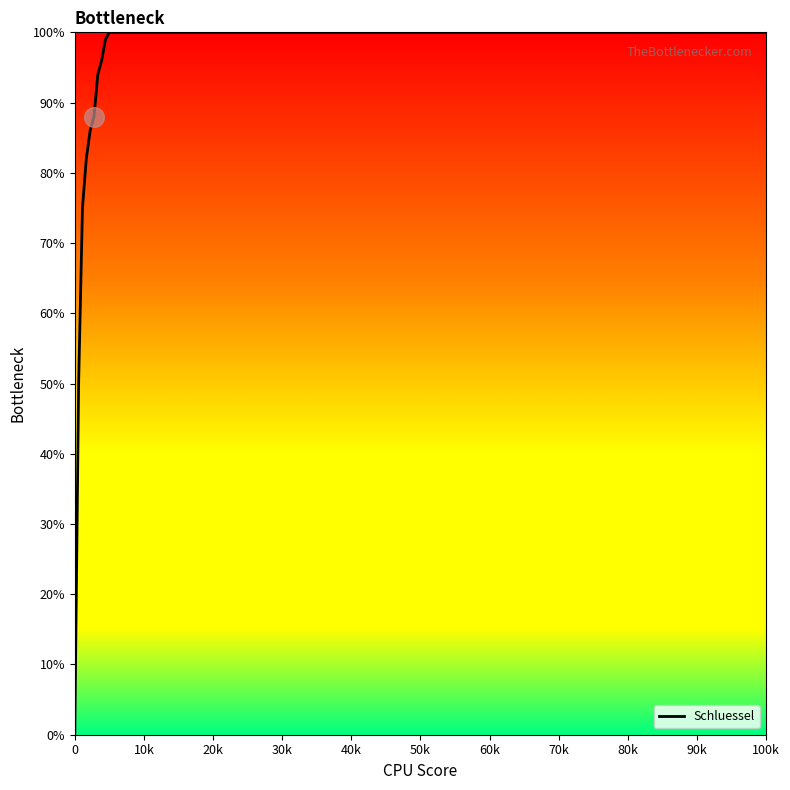

Between 50k and 60k, which is larger?

60k